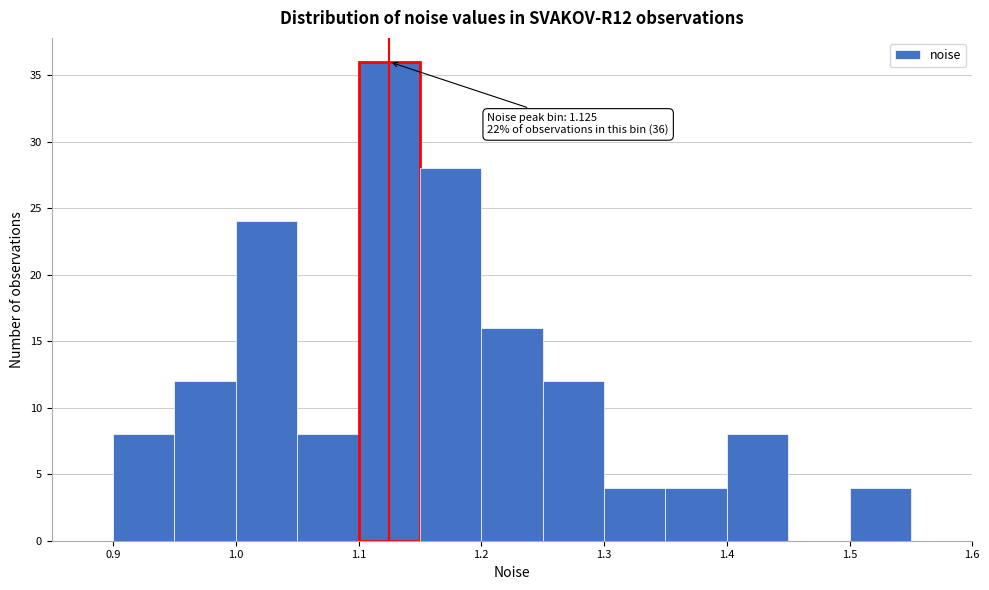

Which range on the x-axis has the tallest bar?

1.10 to 1.15